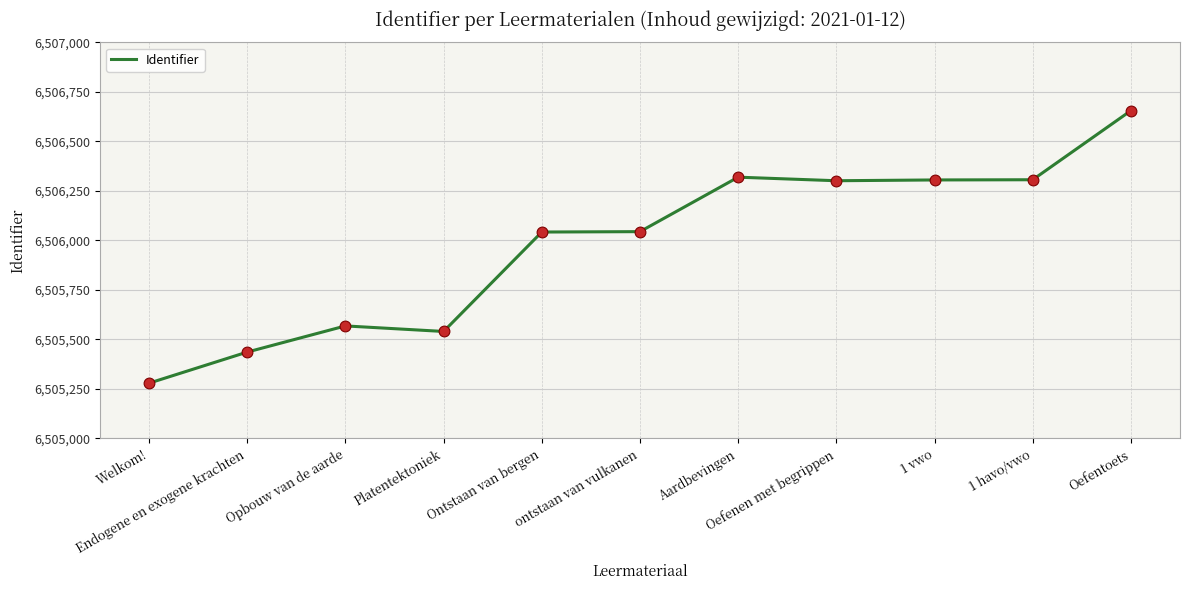

What is the ratio of the value at Platentektoniek to the value at 1 havo/vwo?

1.0